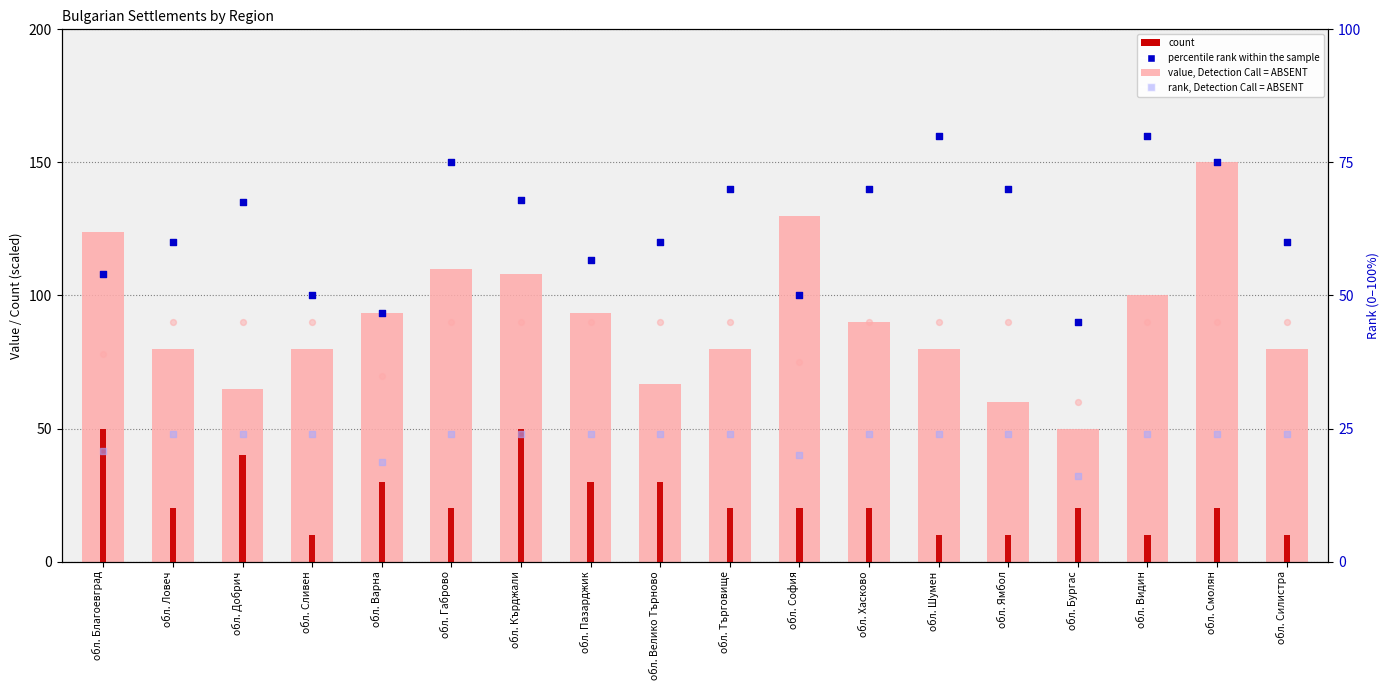

What is the total value across all series at обл. София?

295.0